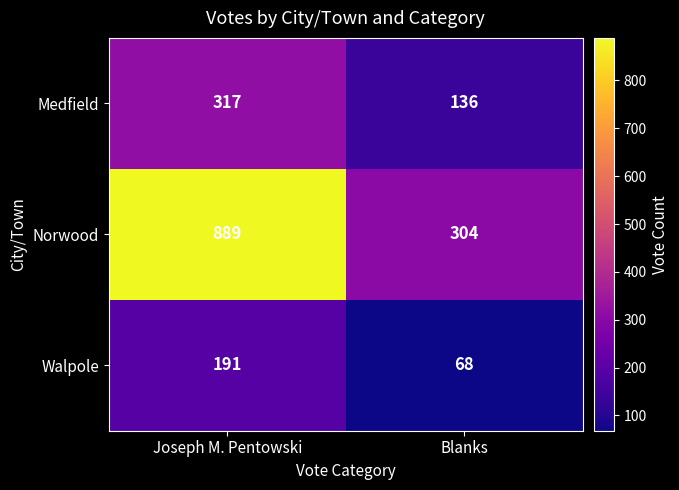

Reading left to right, extract all data points from this chart.

Medfield: Joseph M. Pentowski=317	Blanks=136
Norwood: Joseph M. Pentowski=889	Blanks=304
Walpole: Joseph M. Pentowski=191	Blanks=68